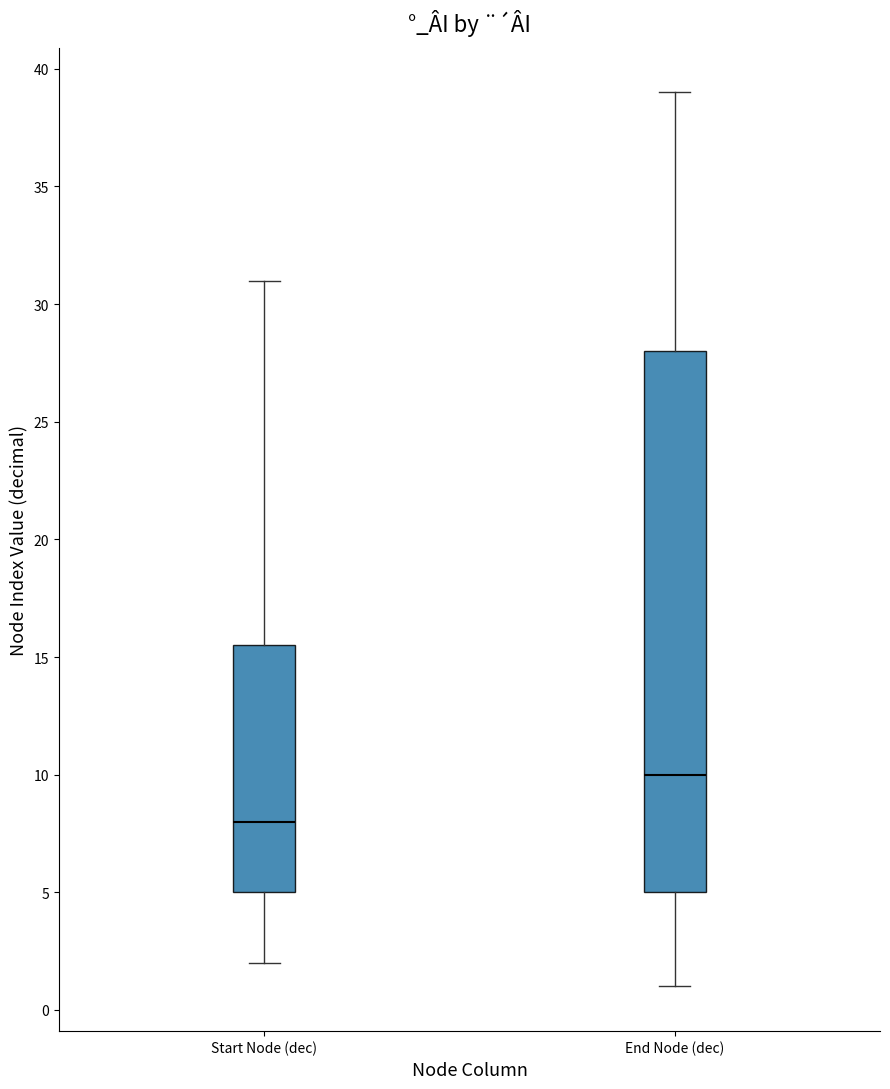

Which box's median line is the highest?

End Node (dec)